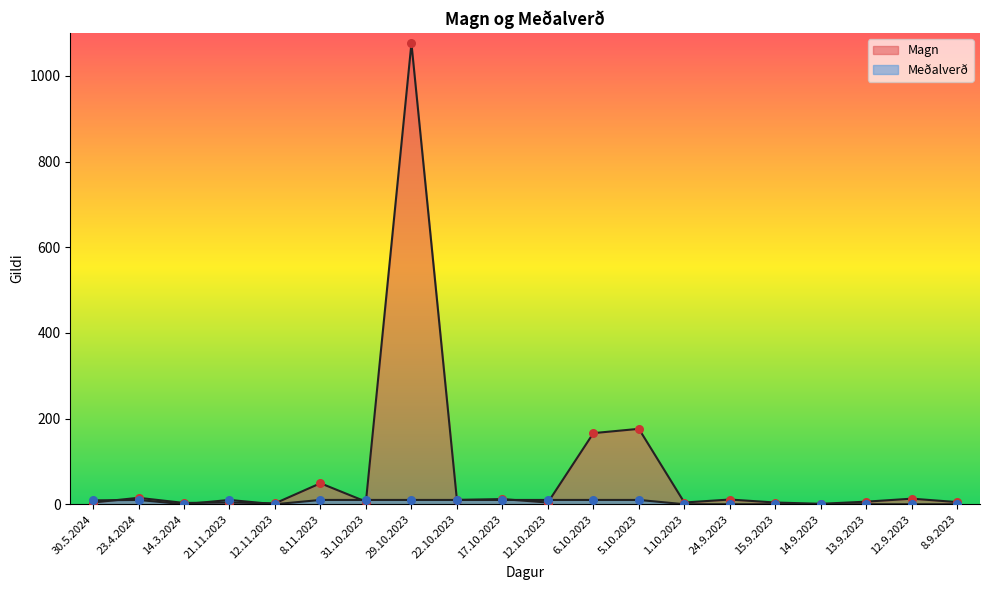

What is the total value across all series at 6.10.2023?

176